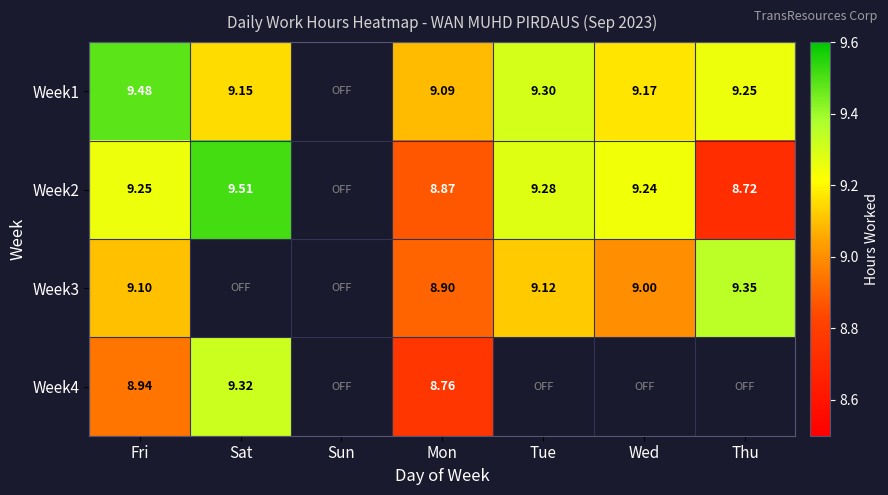

List the series in order of their peak value, lowest first.

Week4, Week3, Week1, Week2